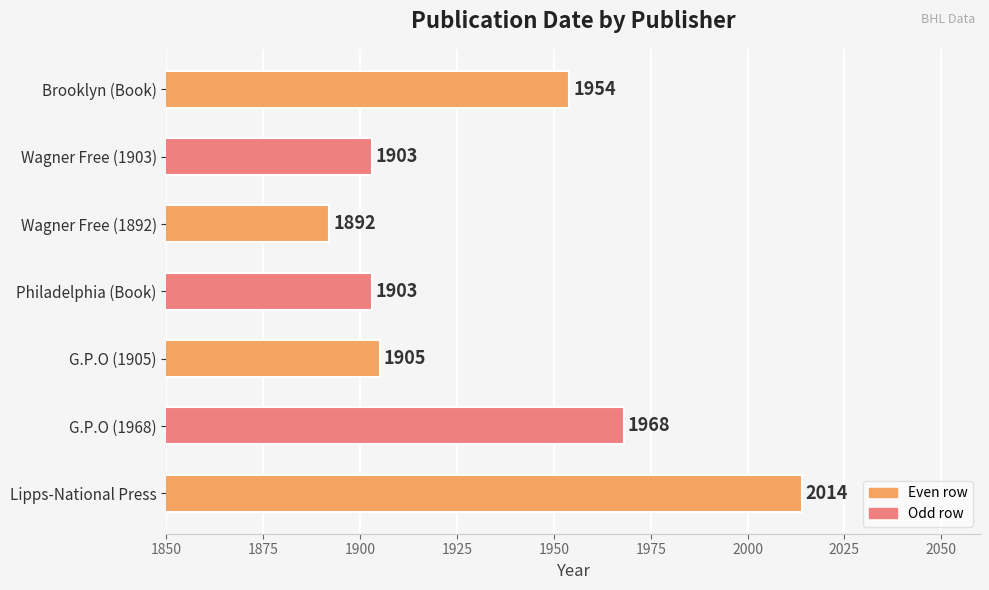

Where is the data nearest to the value 1953?

Brooklyn (Book)